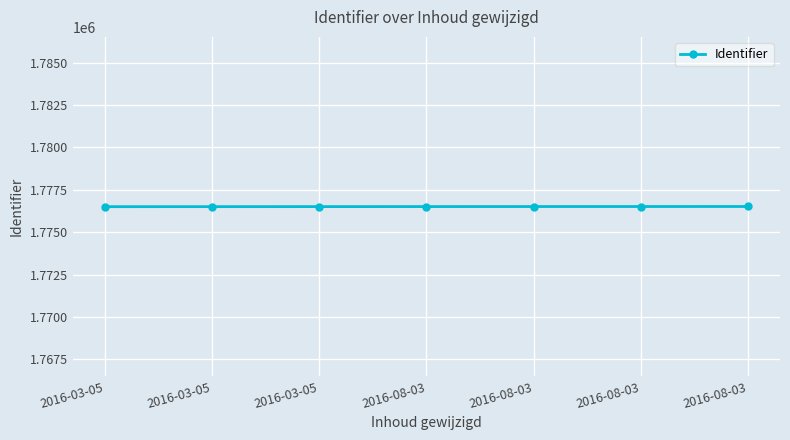

What is the change in value from 2016-03-05 to 2016-08-03?

+7